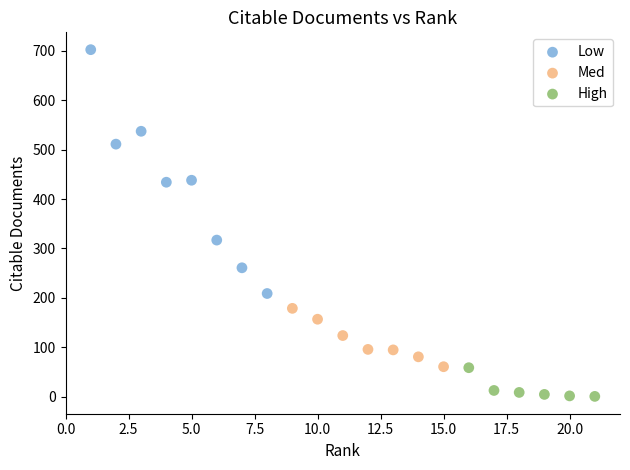

Which series reaches the minimum Y coordinate?

High